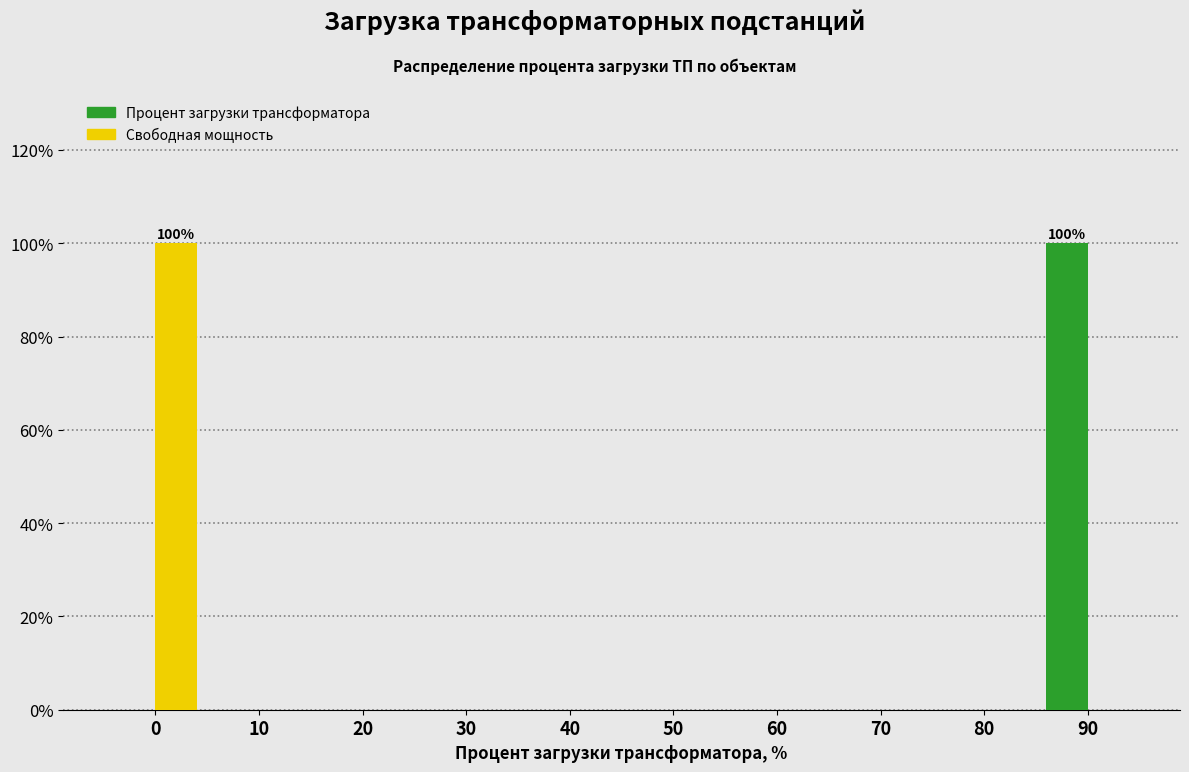

Reading left to right, transcribe all the data shown in this chart.

Процент загрузки трансформатора: 0=0	10=0	20=0	30=0	40=0	50=0	60=0	70=0	80=0	90=100
Свободная мощность: 0=100	10=0	20=0	30=0	40=0	50=0	60=0	70=0	80=0	90=0